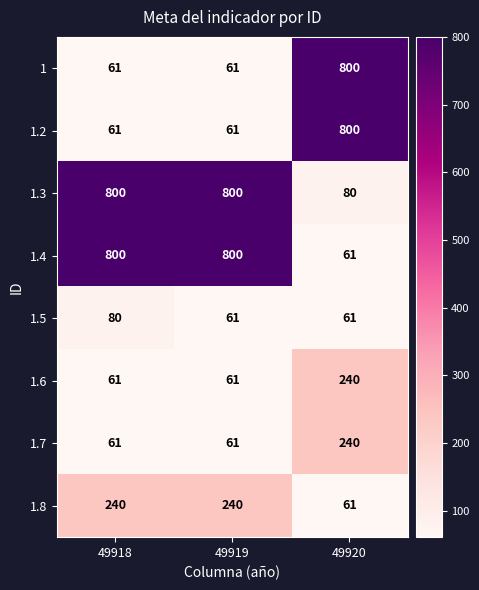

What is the sum of the 1.2 values at 49919 and 49918?

122